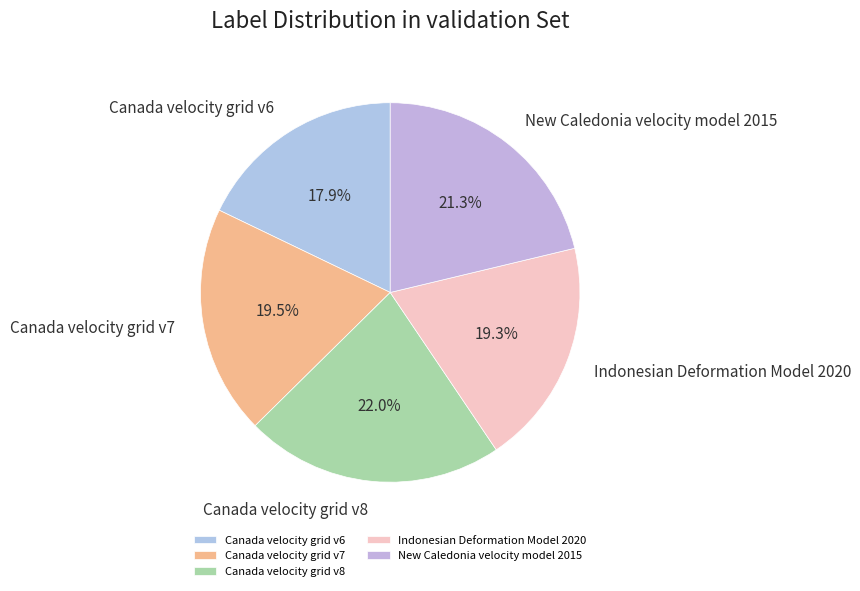

Does any single category account for the majority?

No